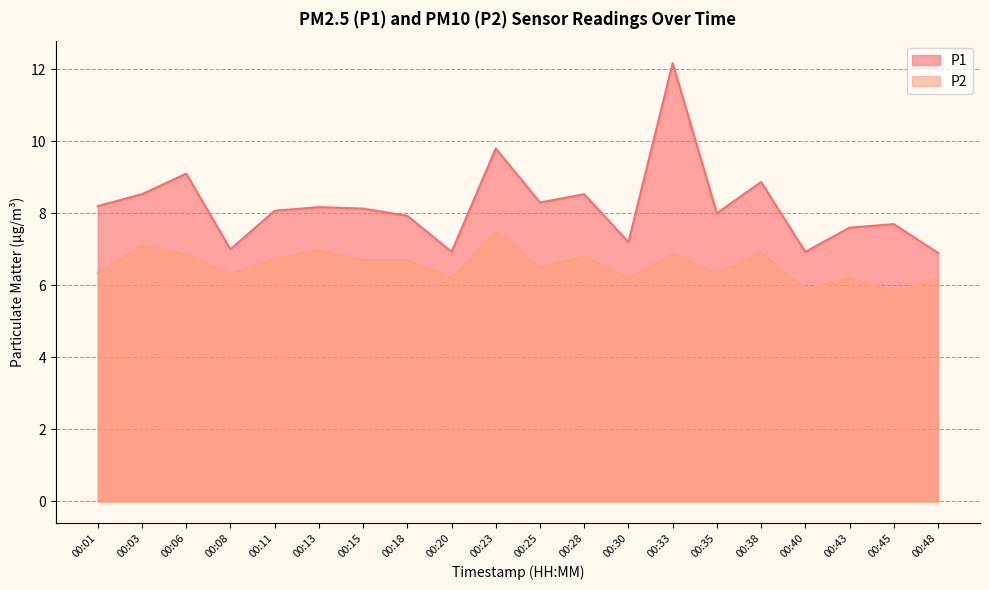

List the series in order of their overall mean, highest first.

P1, P2